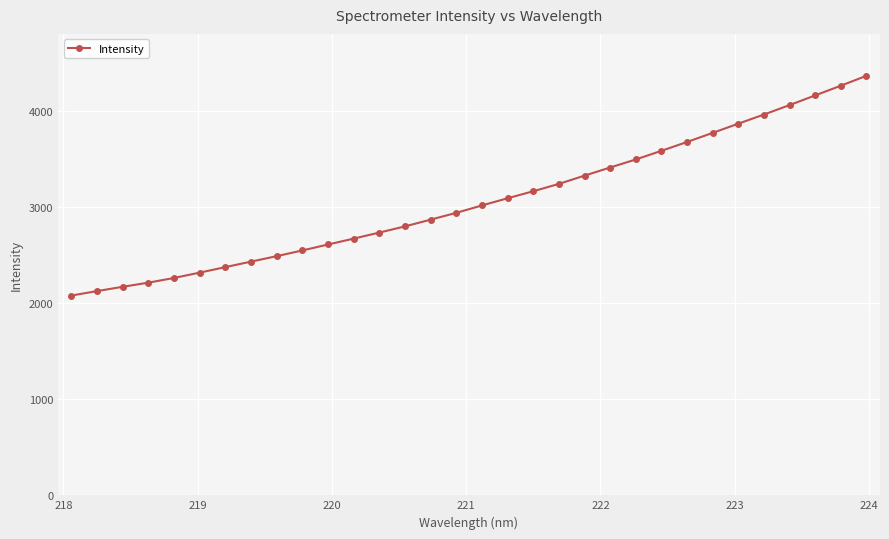

What is the maximum value shown in the chart?

4371.1